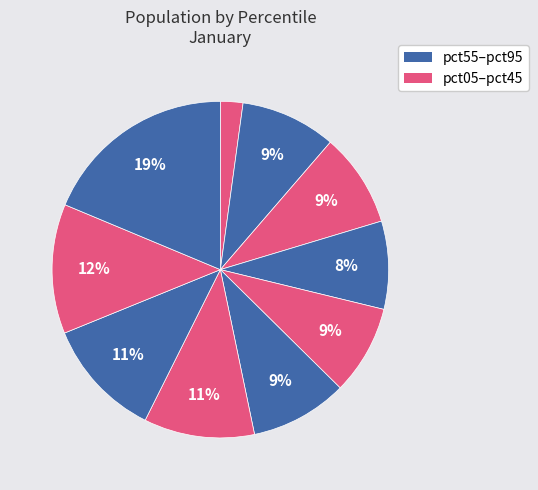

How many slices are in this pie chart?

10